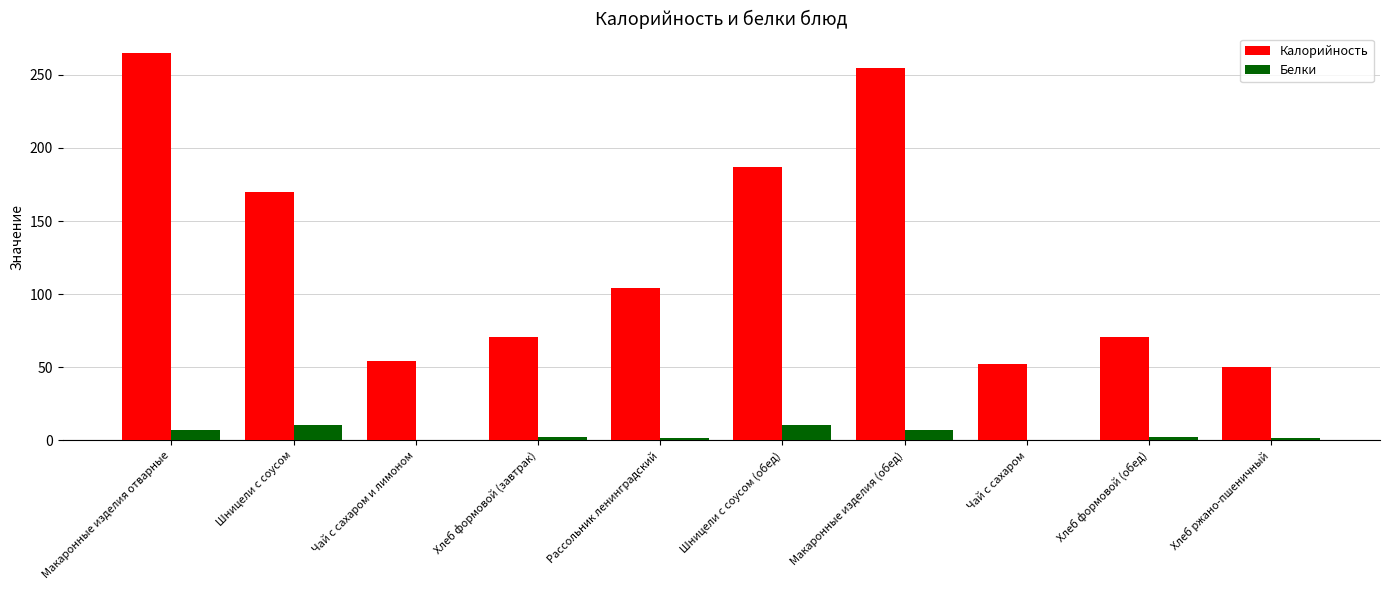

Which series changed the most between Шницели с соусом and Чай с сахаром и лимоном?

Калорийность